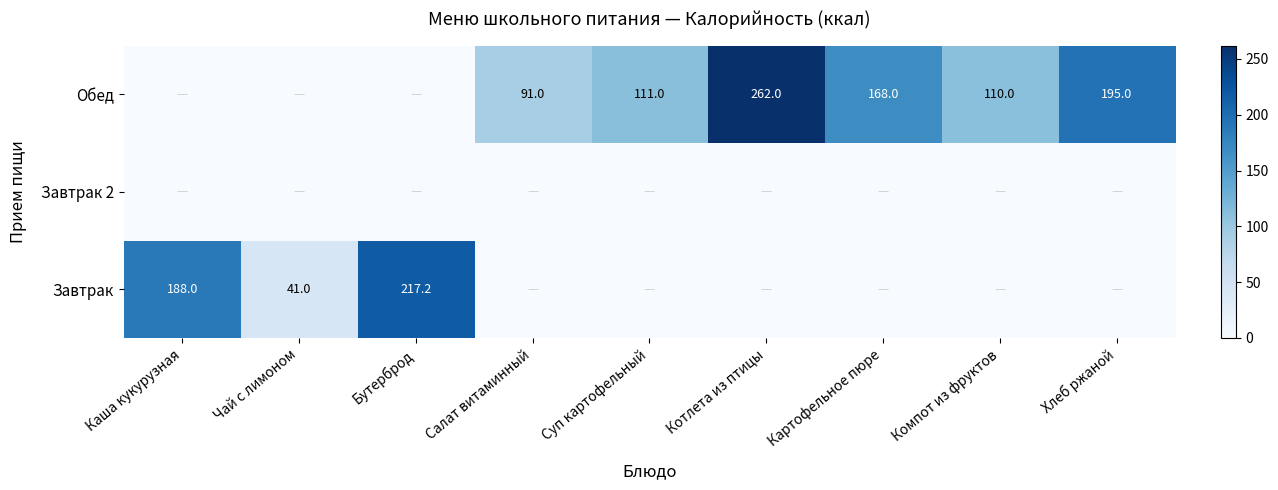

The Обед series shows 195.0 at Хлеб ржаной. True or false?

True